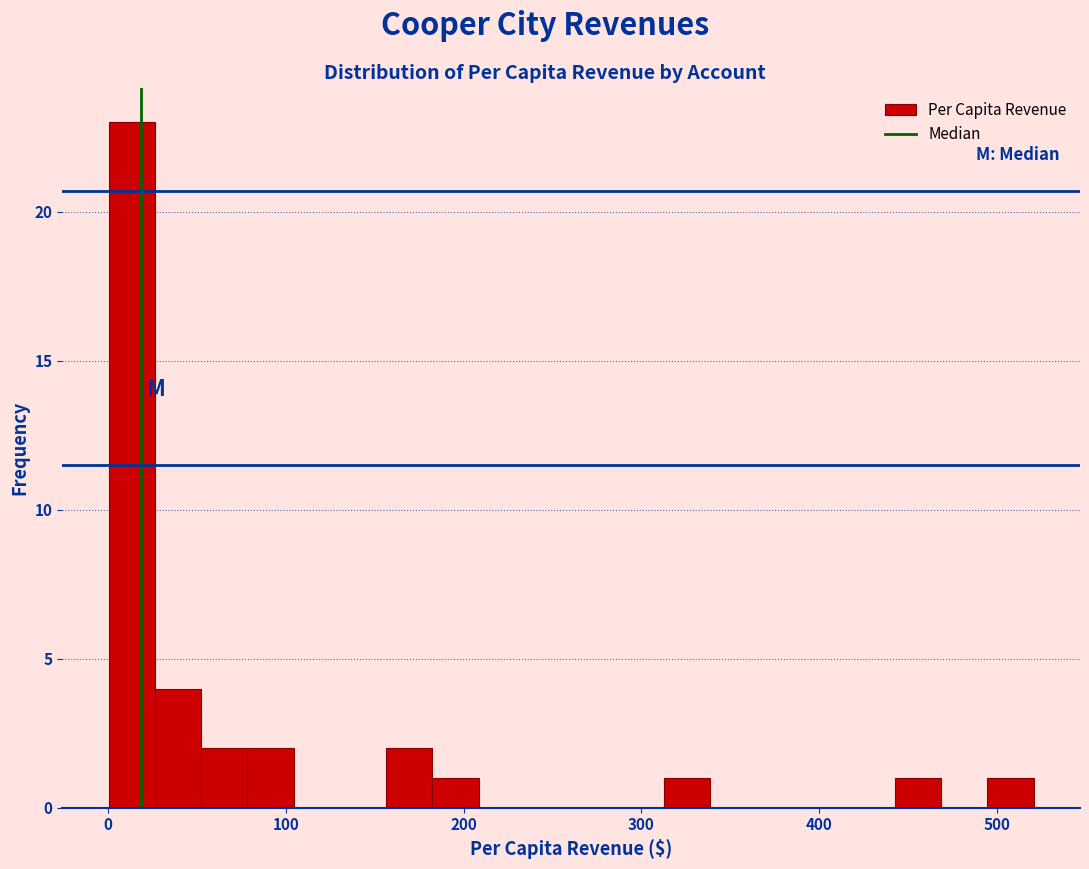

Read against the x-axis, roughly where is the centre of the tallest bar?

10